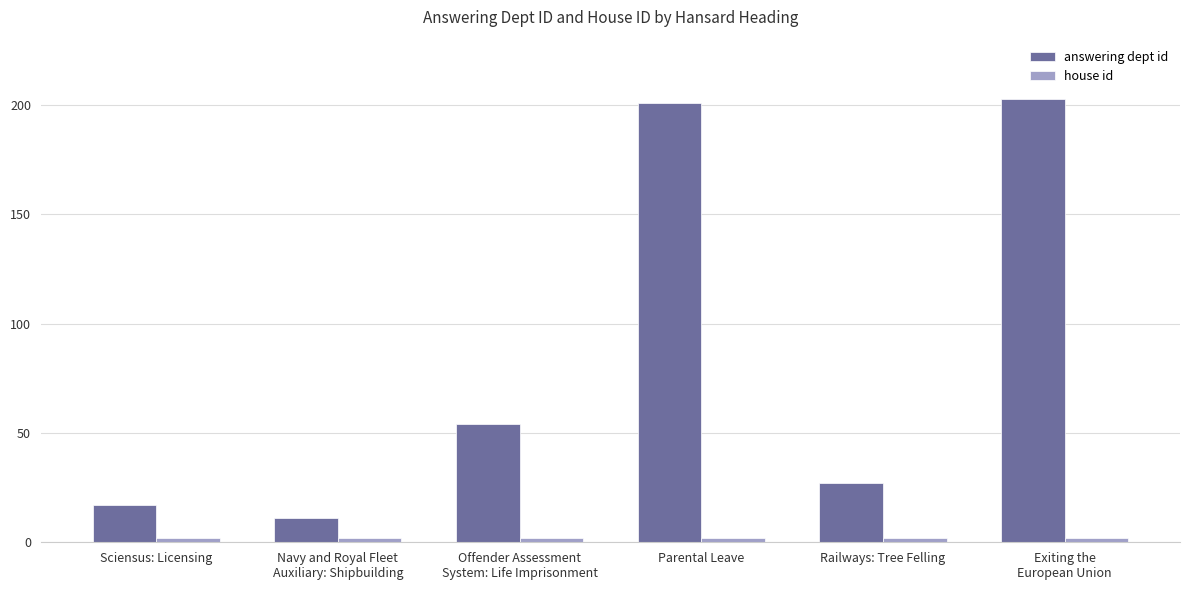

What is the maximum value shown in the chart?

203